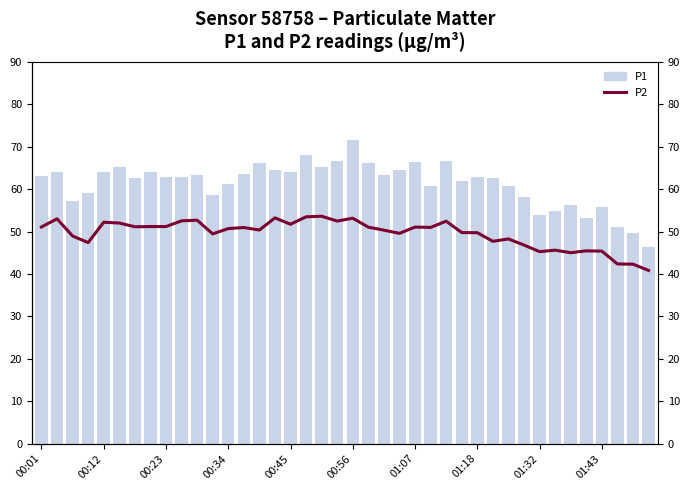

What is the difference between the highest and lowest values at 37?

8.7